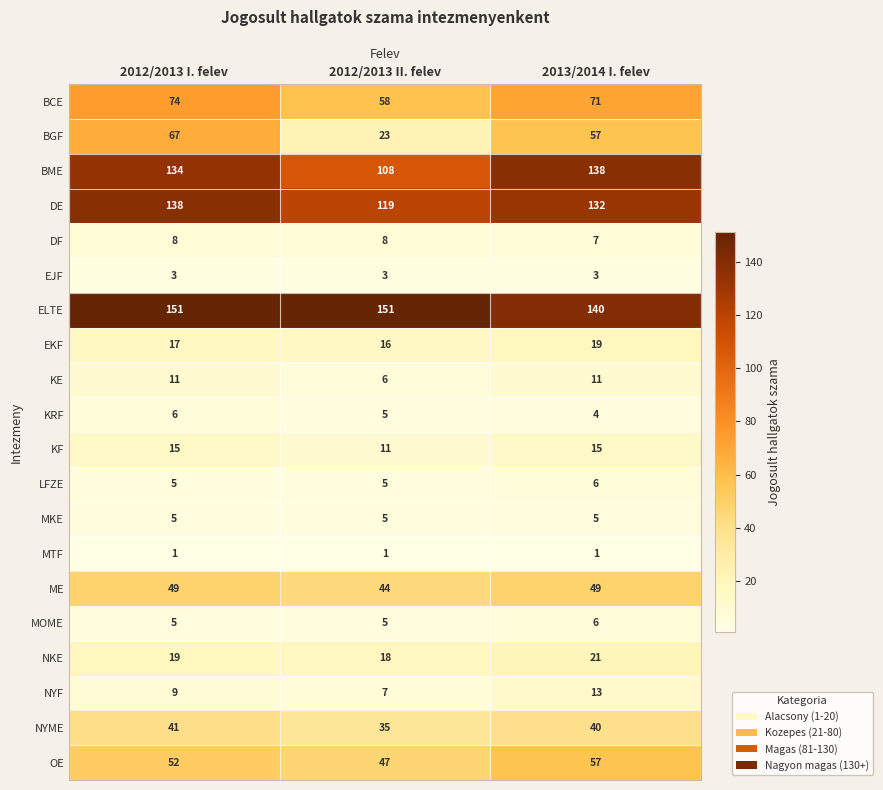

How many distinct data groups are displayed?

20